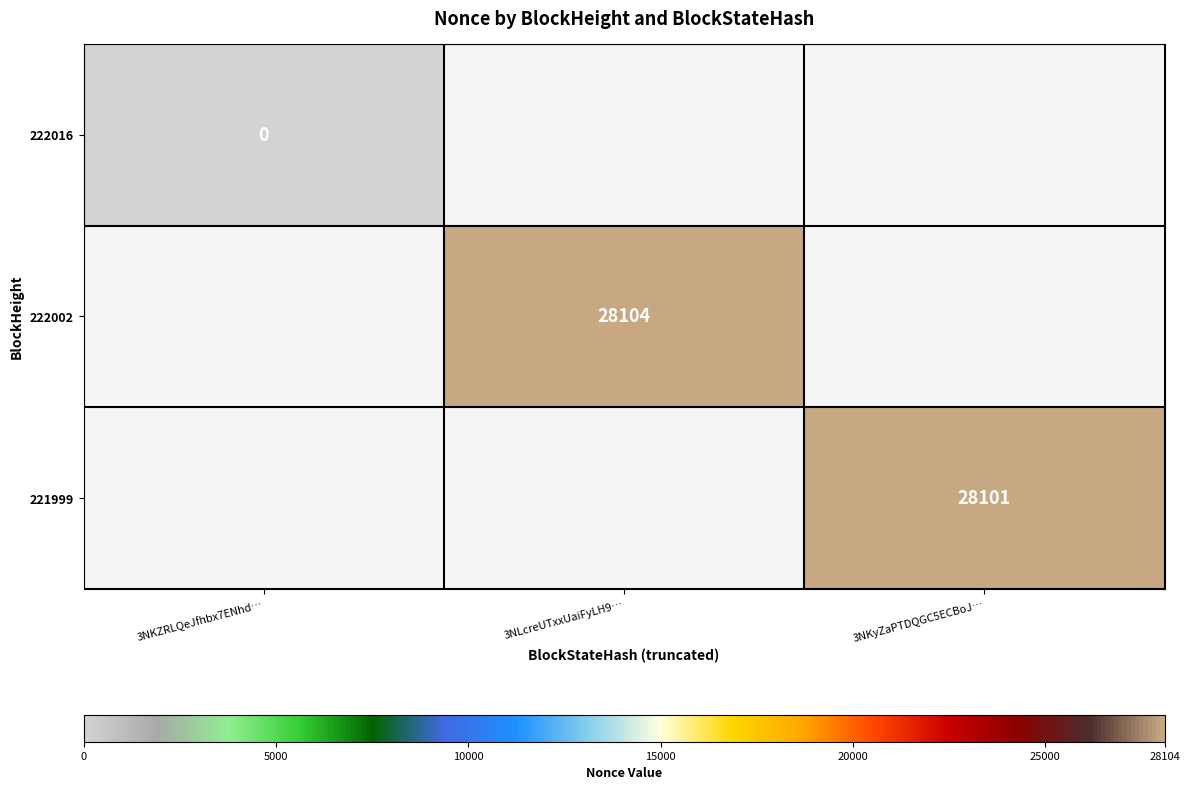

Between 3NKyZaPTDQGC5ECBoJ… and 3NLcreUTxxUaiFyLH9…, which is larger?

3NLcreUTxxUaiFyLH9…